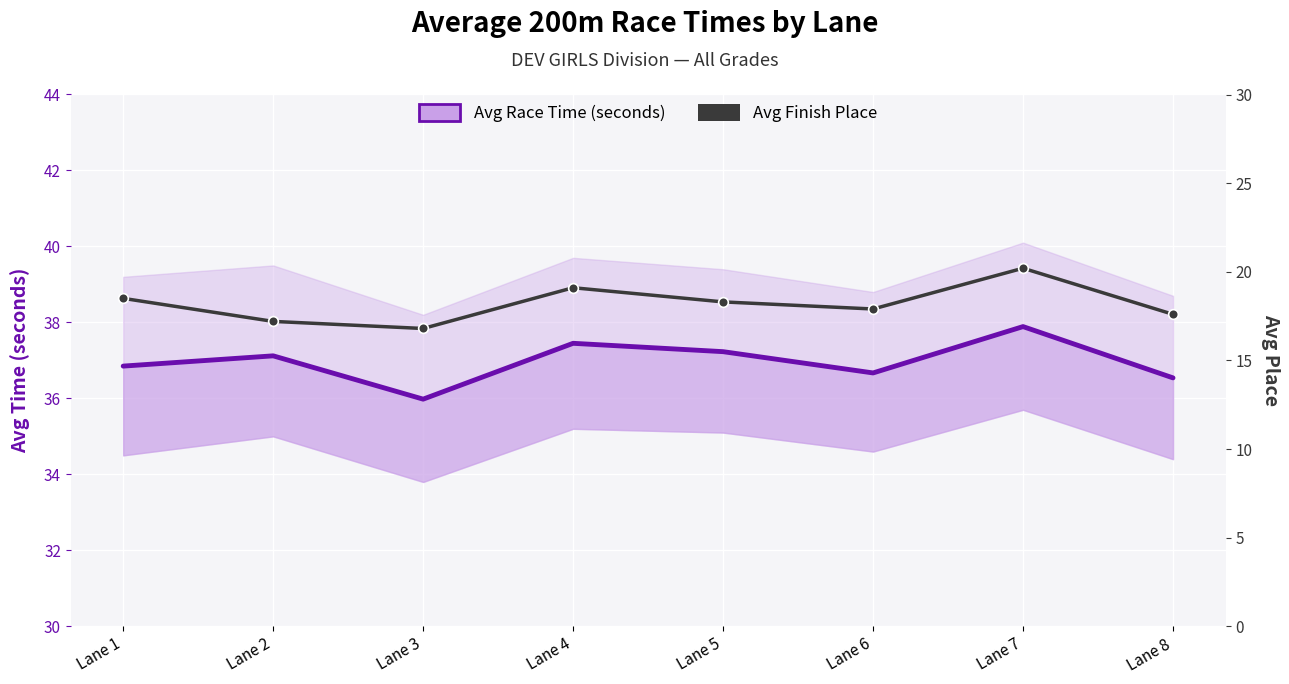

Reading right to left, what are all the values shown in this chart?

Avg Race Time (seconds): 36.5	37.9	36.7	37.2	37.5	36.0	37.1	36.9
Avg Finish Place: 17.6	20.2	17.9	18.3	19.1	16.8	17.2	18.5